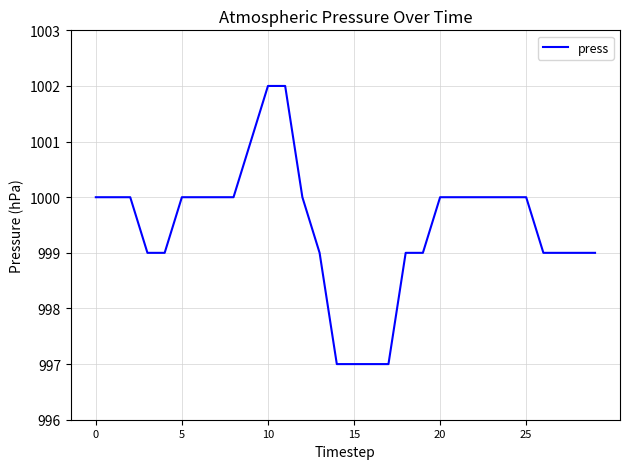

What is the maximum value shown in the chart?

1002